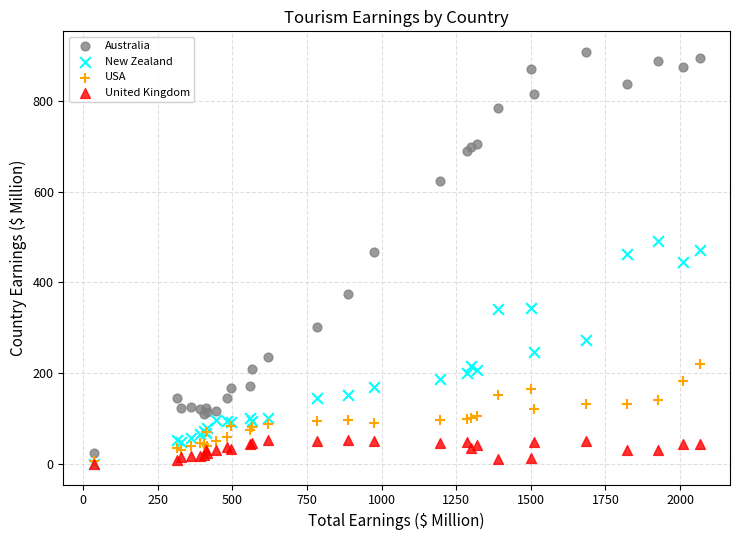

What are all the series names shown in the legend?

Australia, New Zealand, USA, United Kingdom